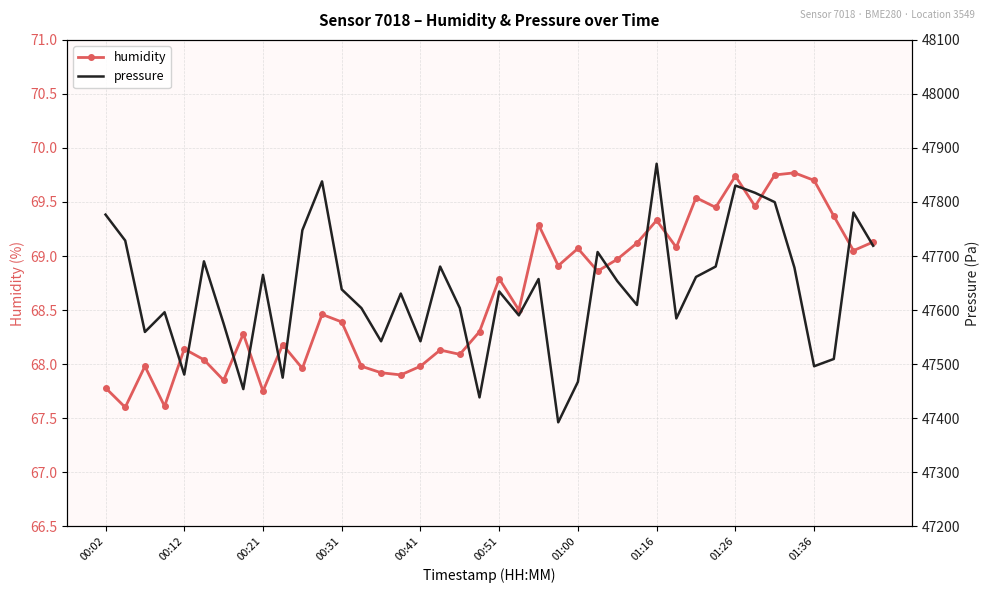

Between 10 and 16, which series saw the biggest shift?

pressure